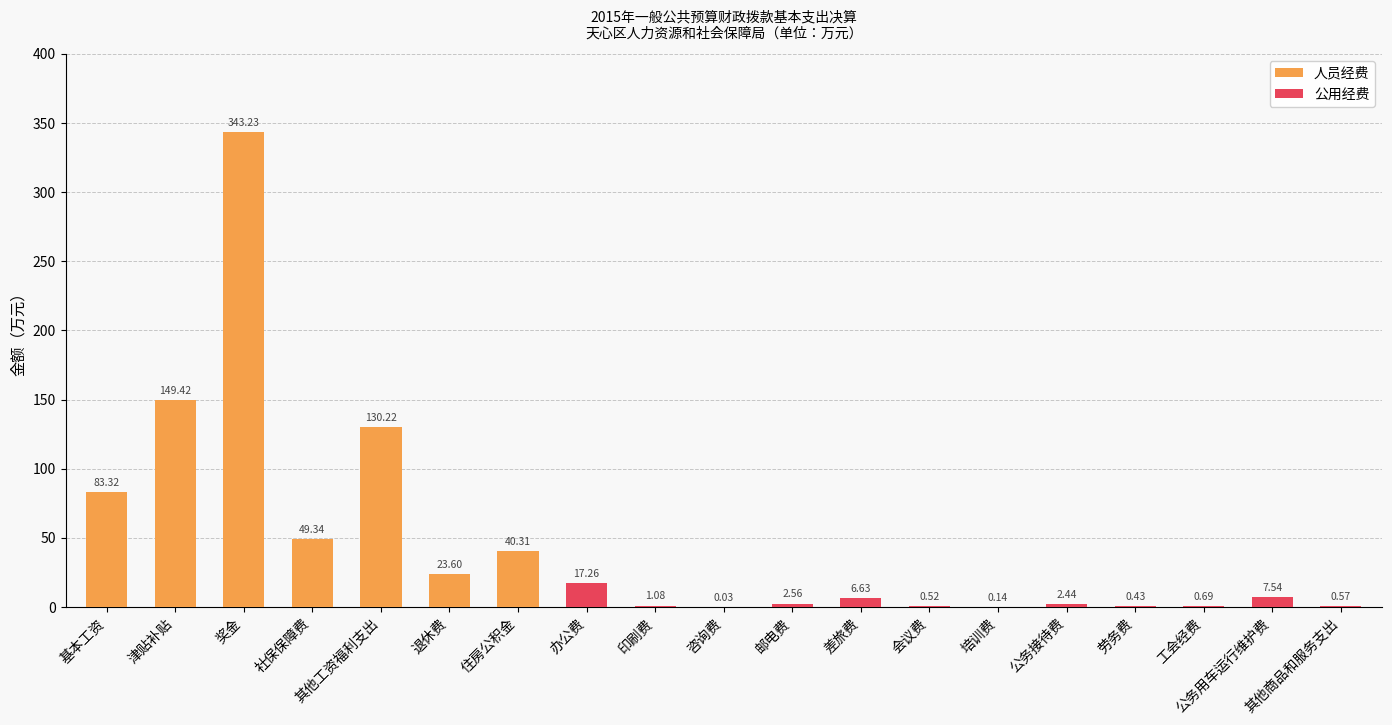

What is the average value of the 公用经费 series?

2.1